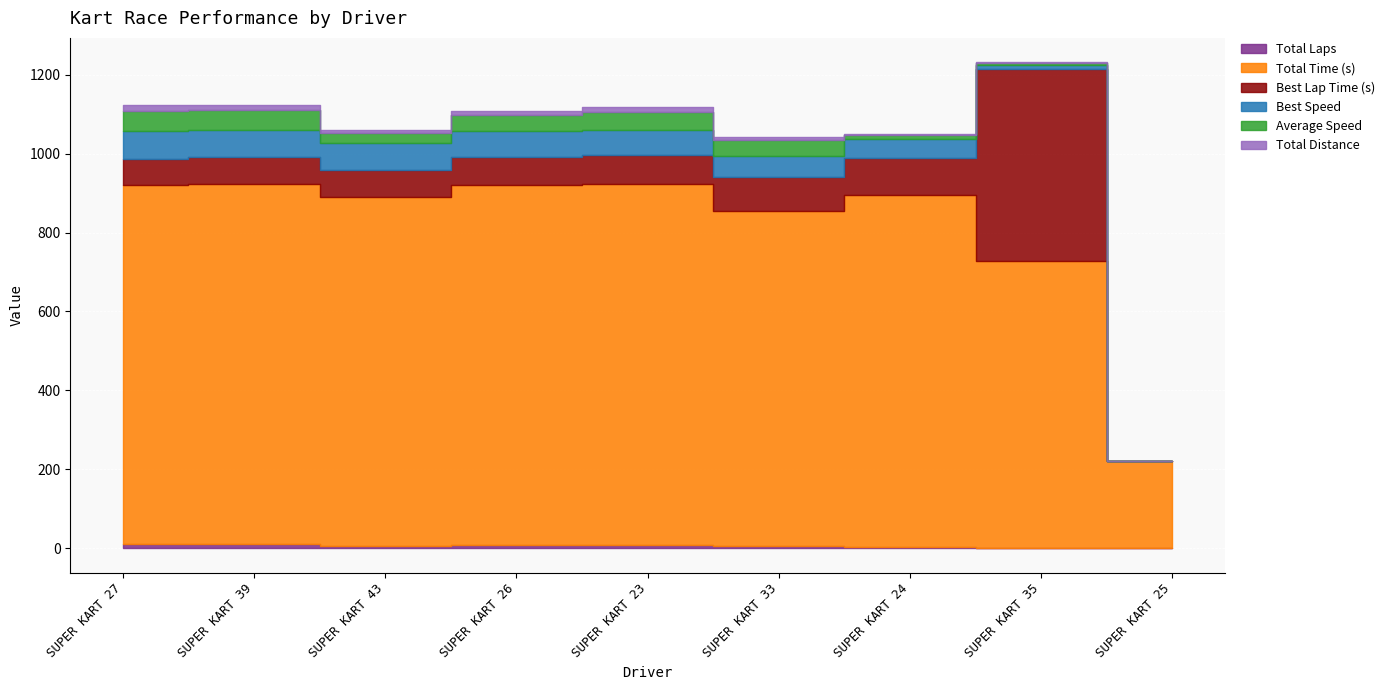

Where is the first local maximum for Best Lap Time (s)?

SUPER KART 35